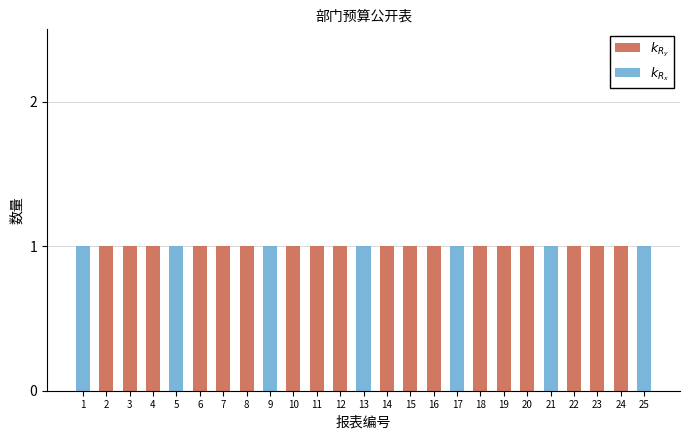

Are the bars grouped side by side (vs. stacked)?

No